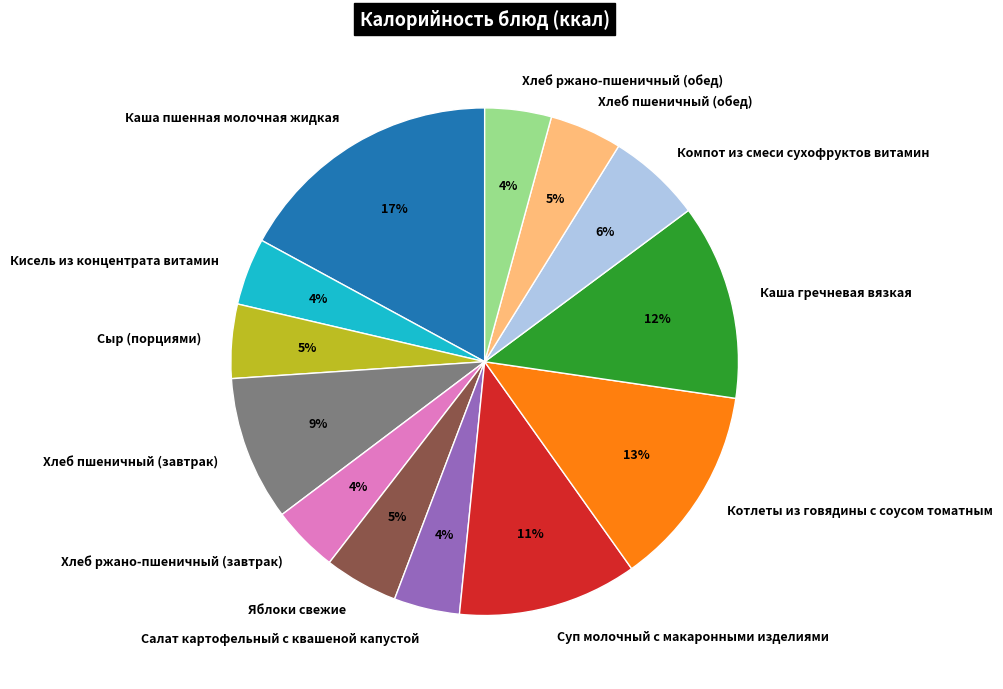

What percentage is the Котлеты из говядины с соусом томатным slice, to the nearest percent?

13%